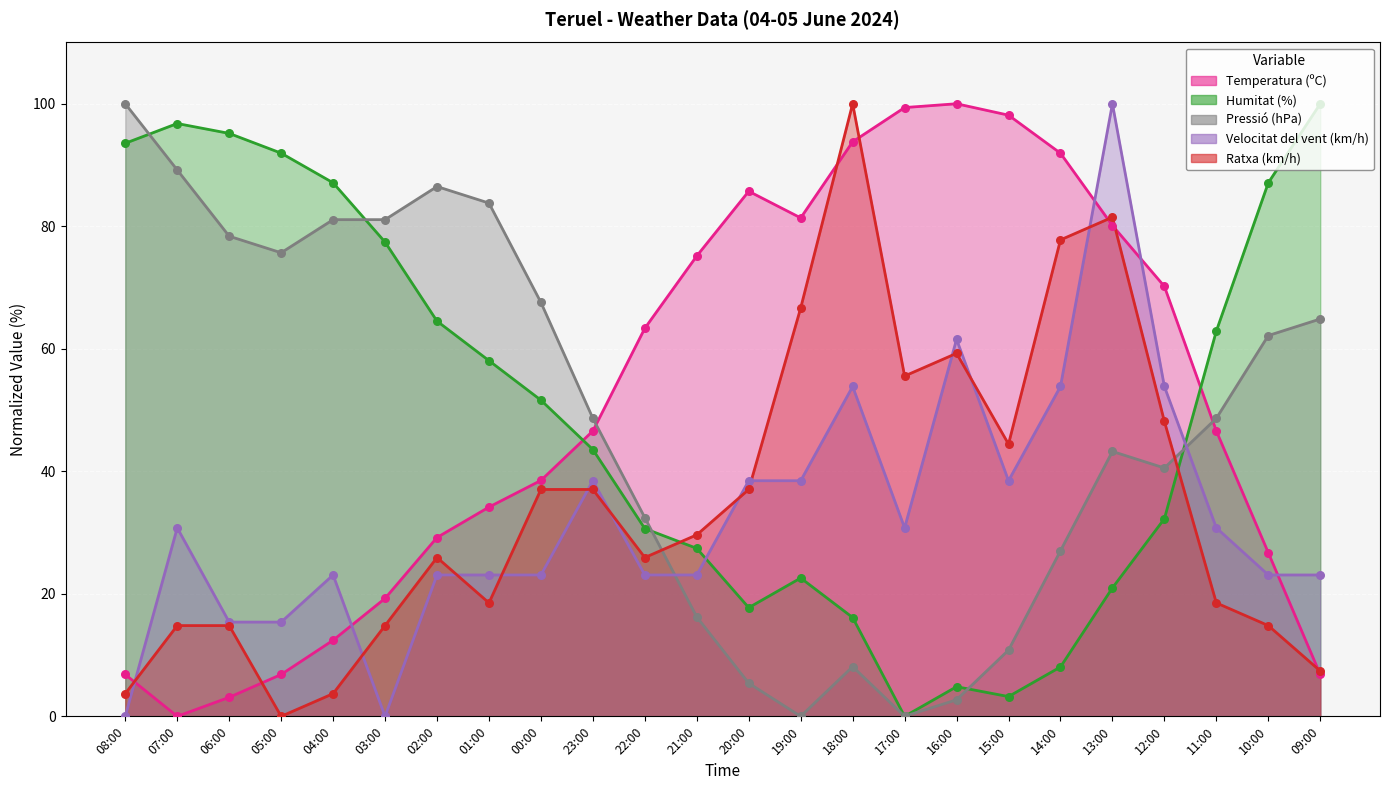

Which series contains the highest Y value?

Temperatura (ºC)